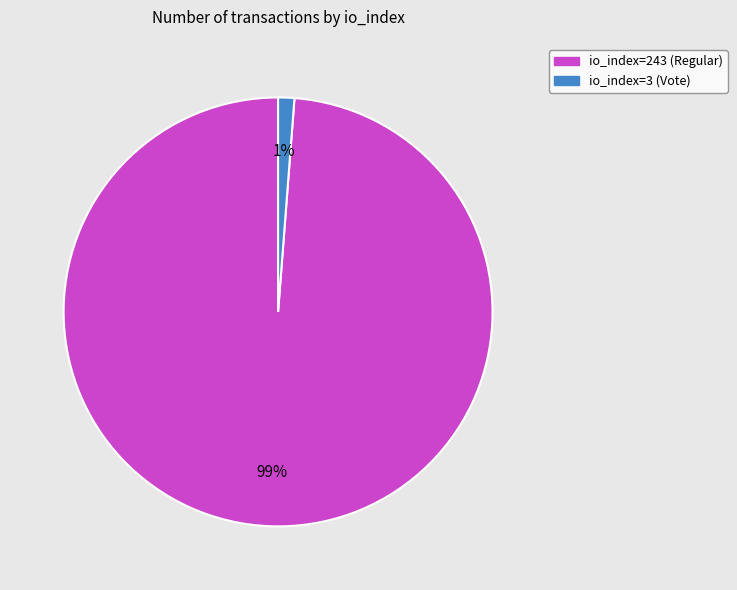

Is it true that io_index=3 (Vote) is 15% of the pie?

False